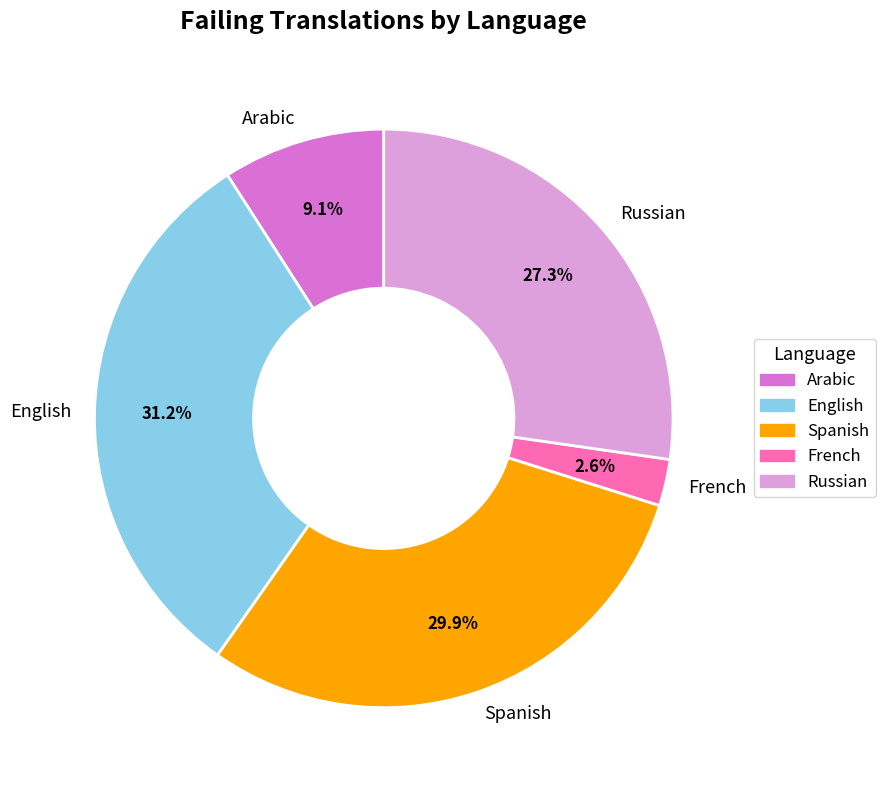

To the nearest percent, what is the combined percentage of Arabic and French?

12%